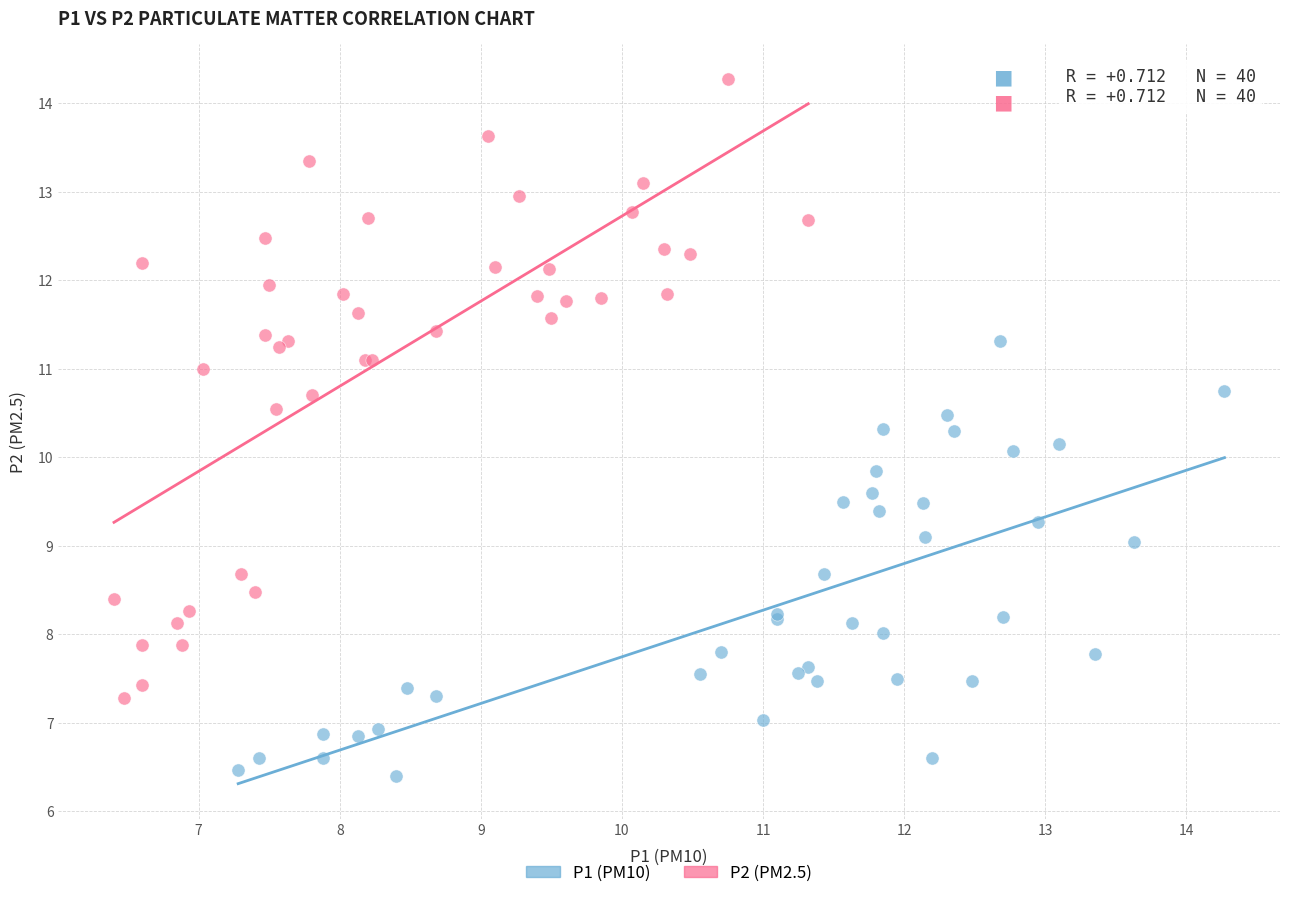

What are all the series names shown in the legend?

P1 (PM10), P2 (PM2.5)